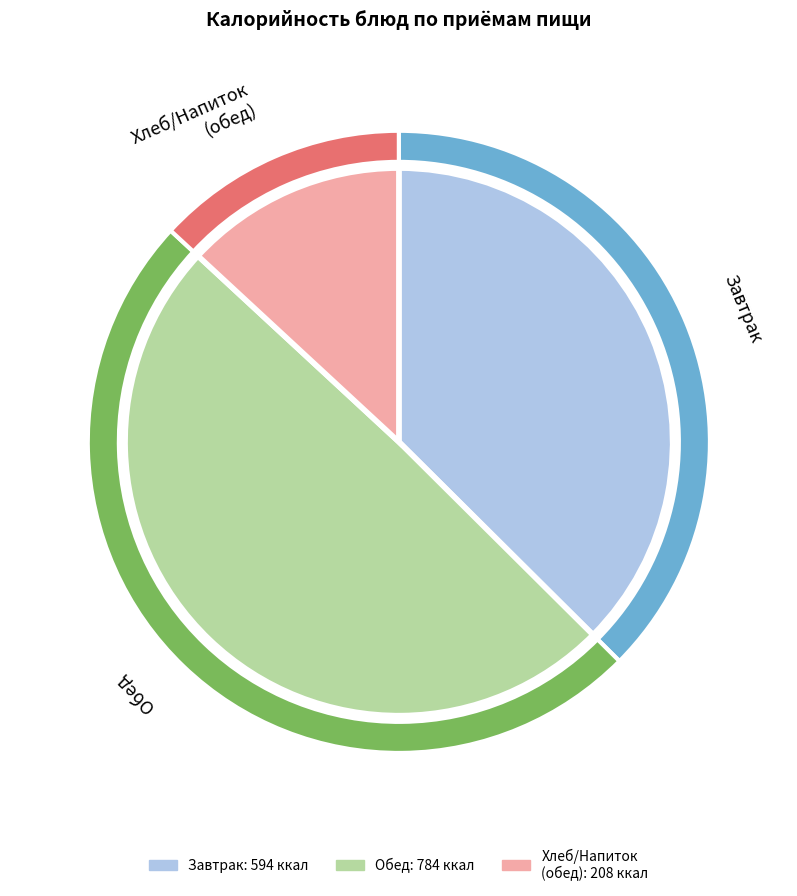

Does каша молочная манная с маслом сливочным account for over 50% of the chart?

No